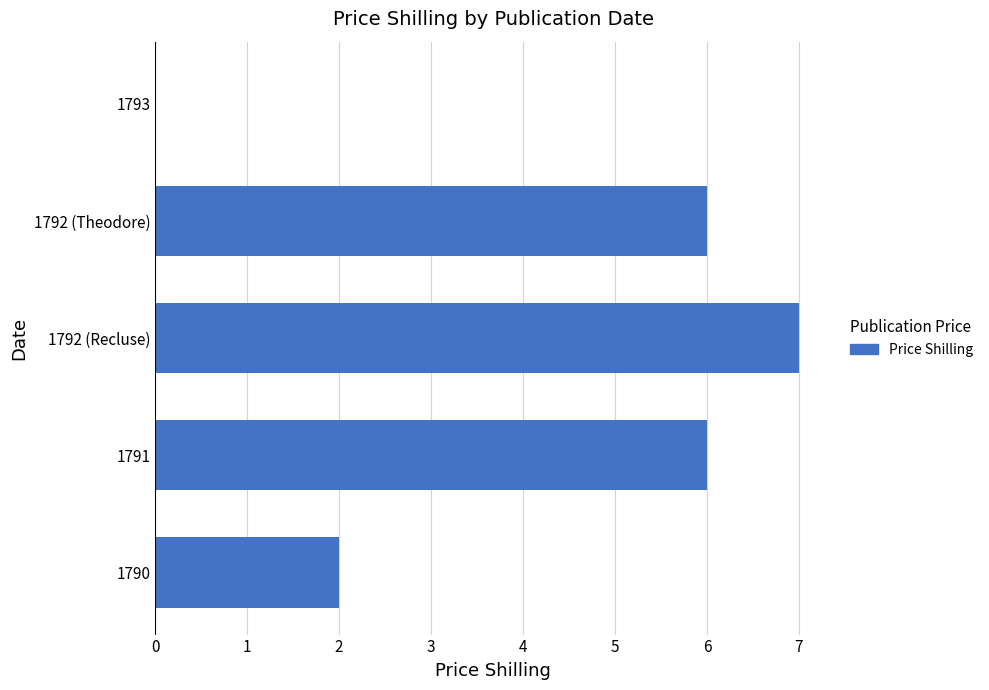

The value at 1792 (Theodore) is 3. True or false?

False